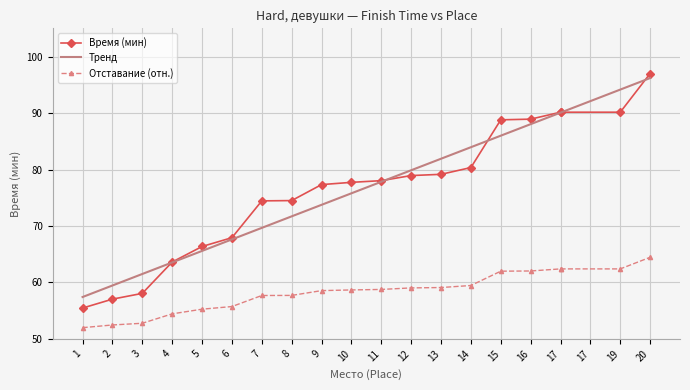

What is the lowest value of the Тренд series?

57.4